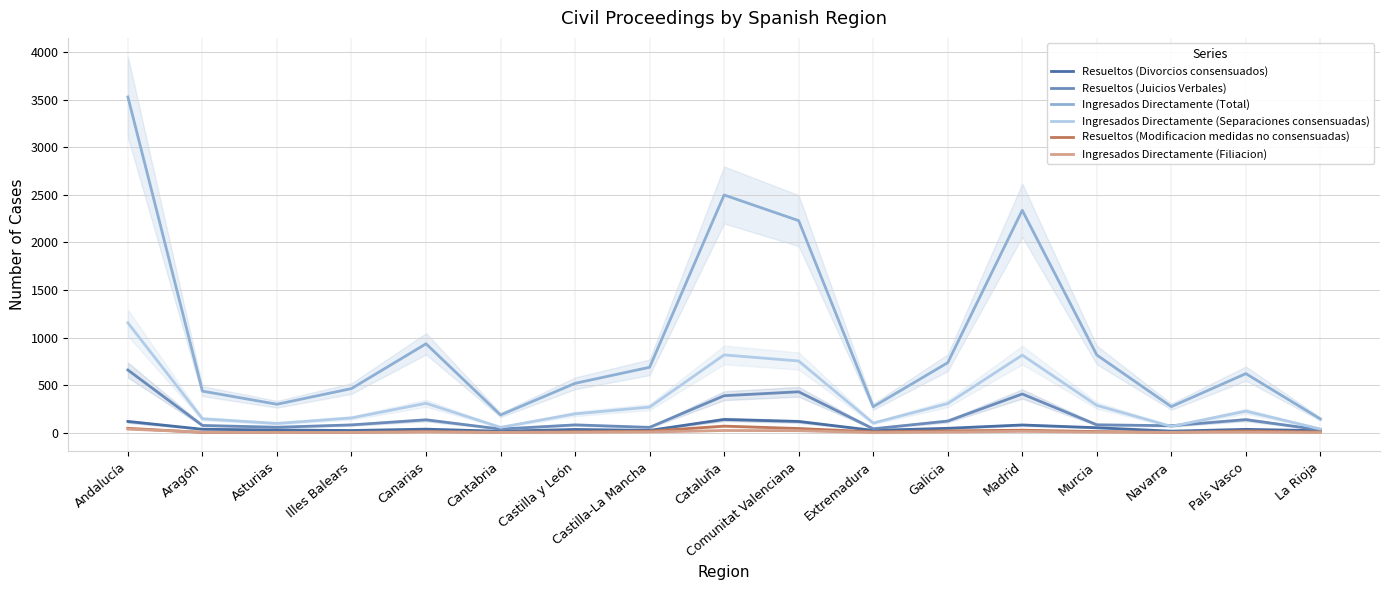

In Ingresados Directamente (Separaciones consensuadas), how many points are higher than both neighbors (excluding endpoints)?

4